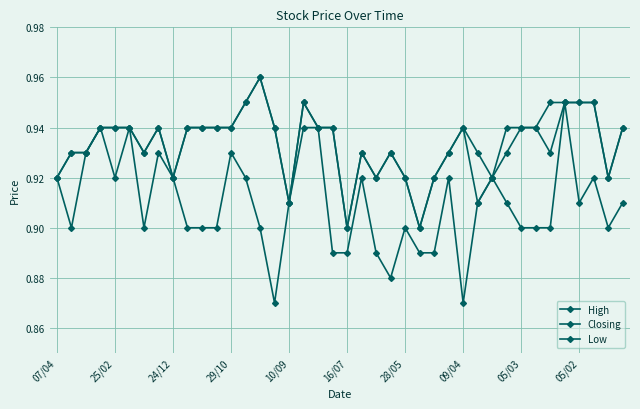

True or false: Closing and High intersect in this chart.

False